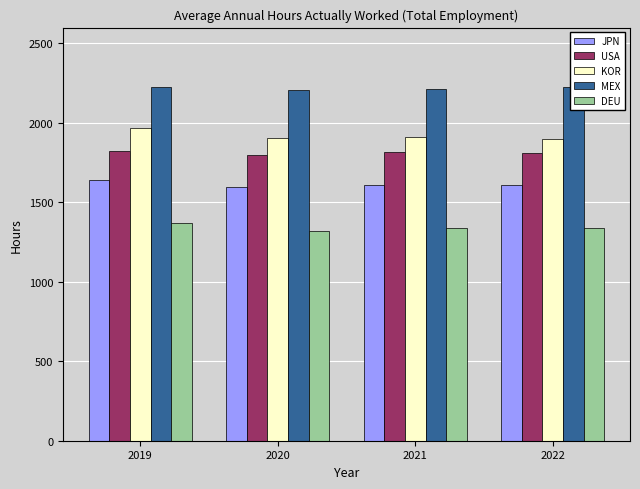

What is the spread (max minus min) of values at 2019?

855.4